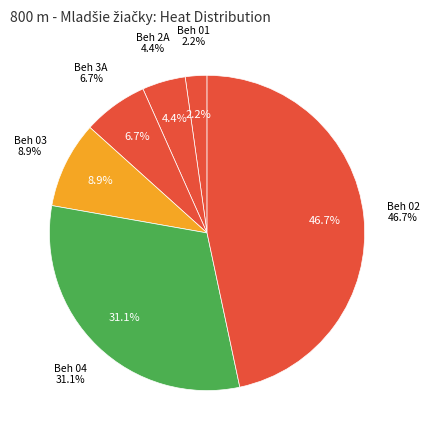

Is it true that Beh 02 is 46% of the pie?

True